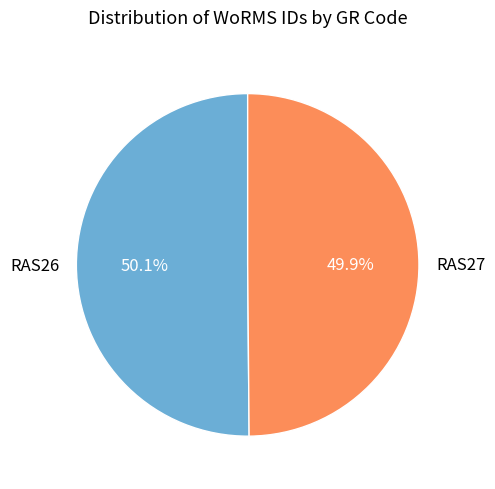

How many slices are in this pie chart?

2